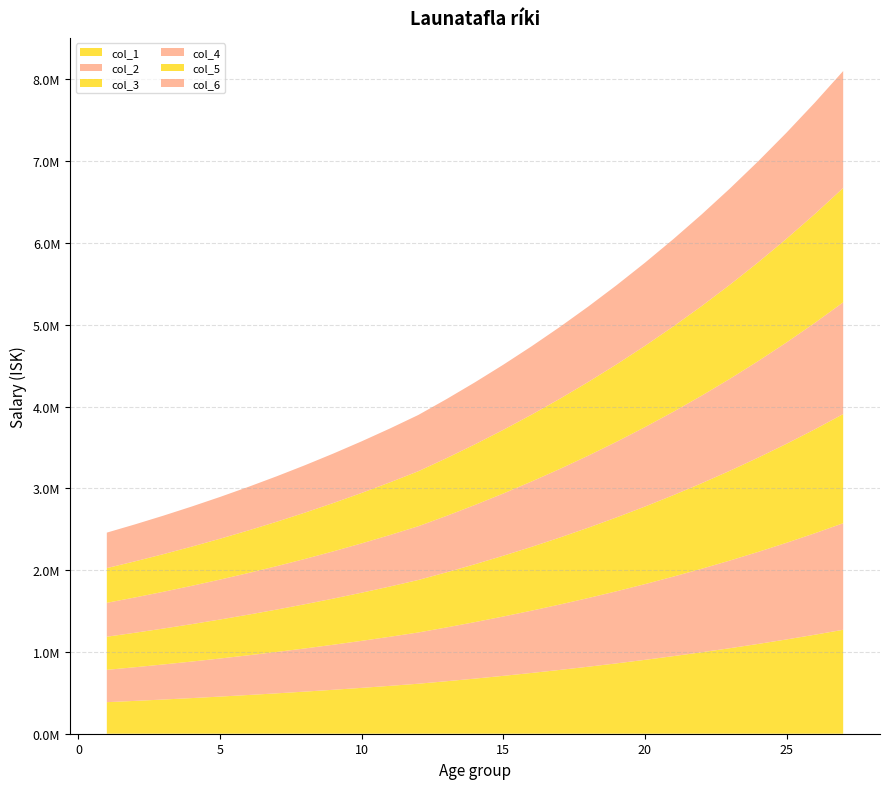

Reading left to right, what are all the values shown in this chart?

col_1: 385707.0	401593.0	418272.0	435786.0	454175.0	473484.0	493758.0	515046.0	537399.0	560868.0	585512.0	611387.0	641956.0	674054.0	707757.0	743145.0	780302.0	819317.0	860283.0	903297.0	948462.0	995885.0	1045679.2	1097963.2	1152861.4	1210504.4	1271029.7
col_2: 395350.0	411633.0	428729.0	446681.0	465529.0	485321.0	506102.0	527922.0	550834.0	574890.0	600150.0	626672.0	658005.0	690906.0	725451.0	761723.0	799810.0	839800.0	881790.0	925879.0	972173.0	1020782.0	1071821.1	1125412.2	1181682.8	1240766.9	1302805.2
col_3: 404992.0	421673.0	439186.0	457575.0	476884.0	497158.0	518446.0	540798.0	564269.0	588911.0	614788.0	641956.0	674054.0	707757.0	743145.0	780302.0	819317.0	860283.0	903297.0	948462.0	995885.0	1045679.0	1097962.9	1152861.1	1210504.2	1271029.4	1334580.8
col_4: 414635.0	431712.0	449642.0	468470.0	488238.0	508995.0	530790.0	553674.0	577704.0	602933.0	629425.0	657241.0	690103.0	724608.0	760839.0	798881.0	838825.0	880766.0	924804.0	971044.0	1019597.0	1070576.0	1124104.8	1180310.0	1239325.5	1301291.8	1366356.4
col_5: 424278.0	441752.0	460099.0	479365.0	499593.0	520832.0	543134.0	566551.0	591139.0	616955.0	644063.0	672526.0	706152.0	741460.0	778533.0	817459.0	858332.0	901249.0	946311.0	993627.0	1043308.0	1095473.0	1150246.6	1207759.0	1268146.9	1331554.3	1398132.0
col_6: 433920.0	451792.0	470556.0	490259.0	510947.0	532670.0	555478.0	579427.0	604574.0	630977.0	658701.0	687810.0	722201.0	758311.0	796226.0	836038.0	877840.0	921732.0	967818.0	1016209.0	1067020.0	1120371.0	1176389.6	1235209.0	1296969.5	1361818.0	1429908.9